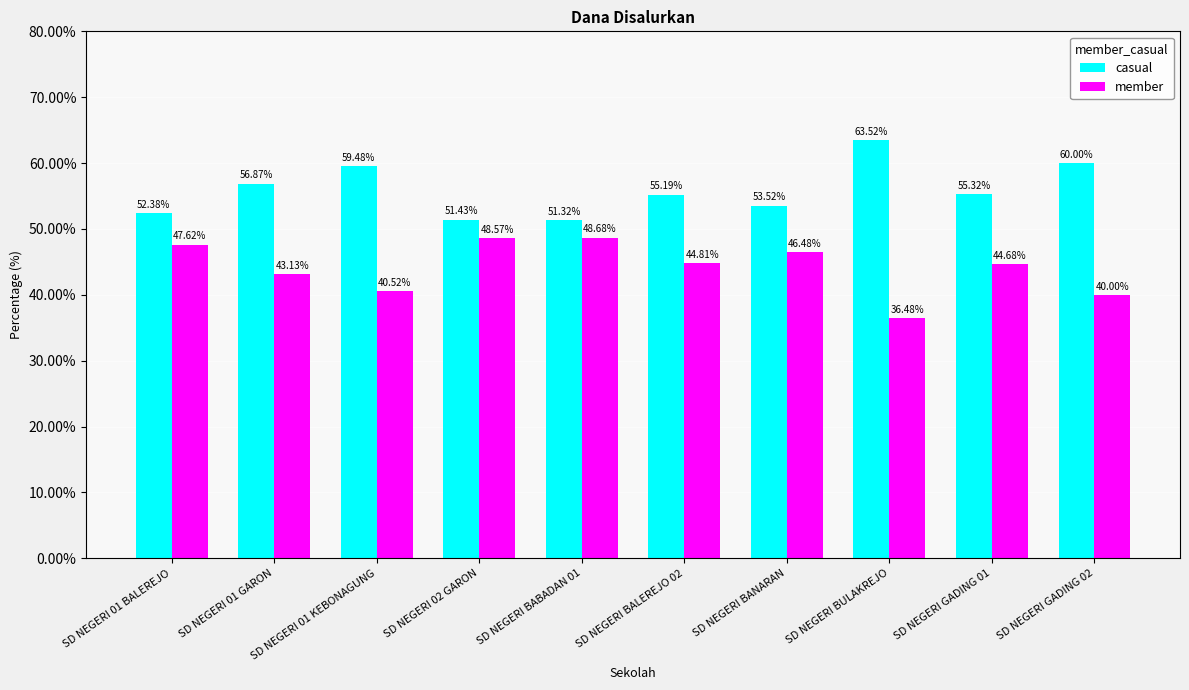

What are all the series names shown in the legend?

casual, member